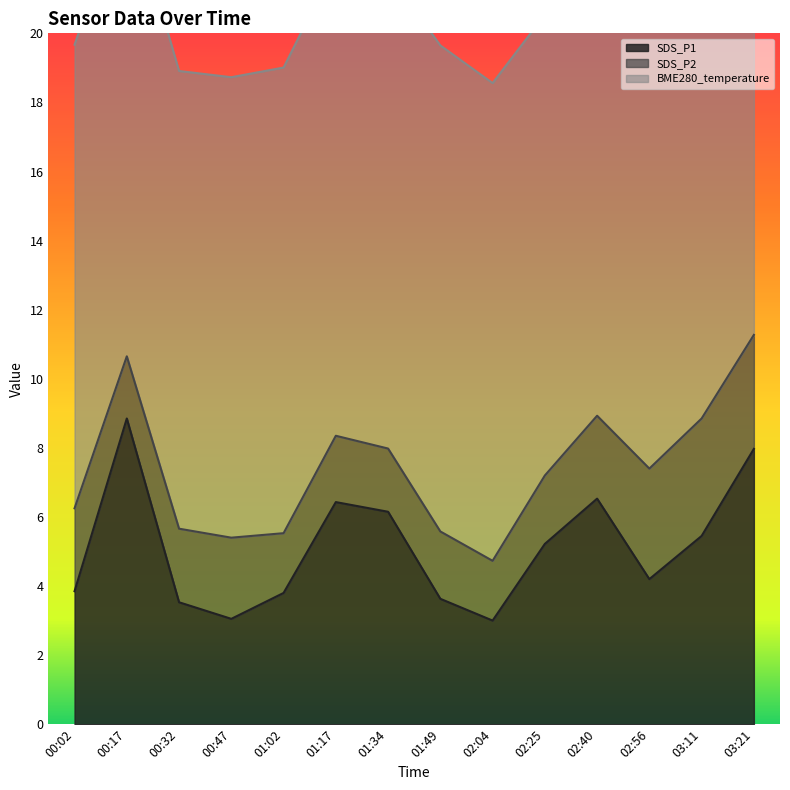

Which label corresponds to the largest value in the chart?

03:21